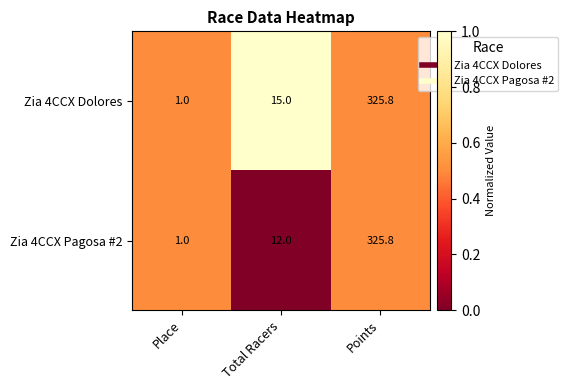

Reading right to left, list all the values displayed in this chart.

Zia 4CCX Dolores: 325.8	15.0	1.0
Zia 4CCX Pagosa #2: 325.8	12.0	1.0